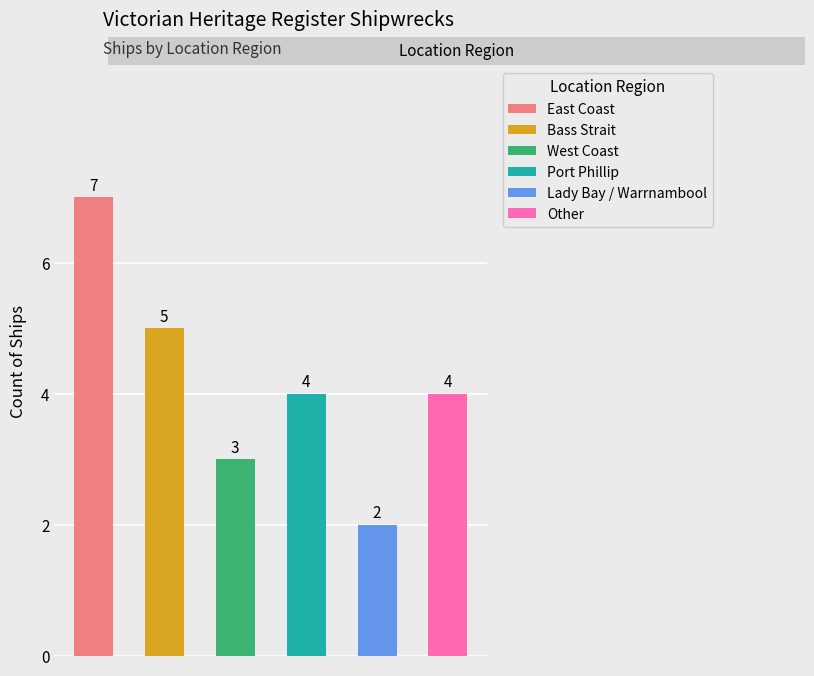

Reading left to right, extract all data points from this chart.

7	5	3	4	2	4